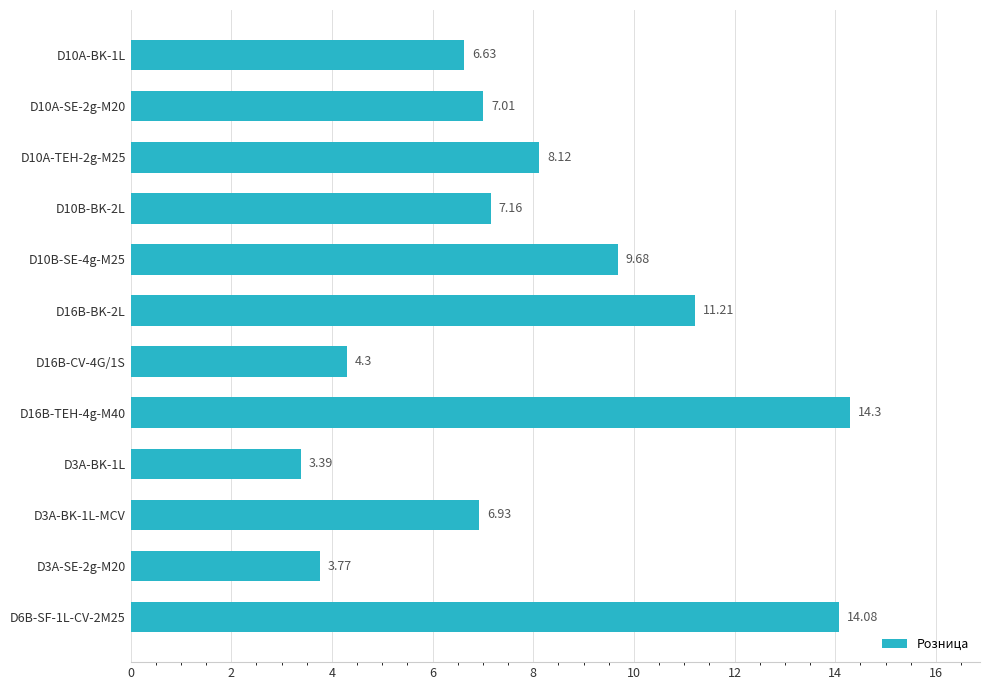

At which label is the value closest to 8?

D10A-TEH-2g-M25